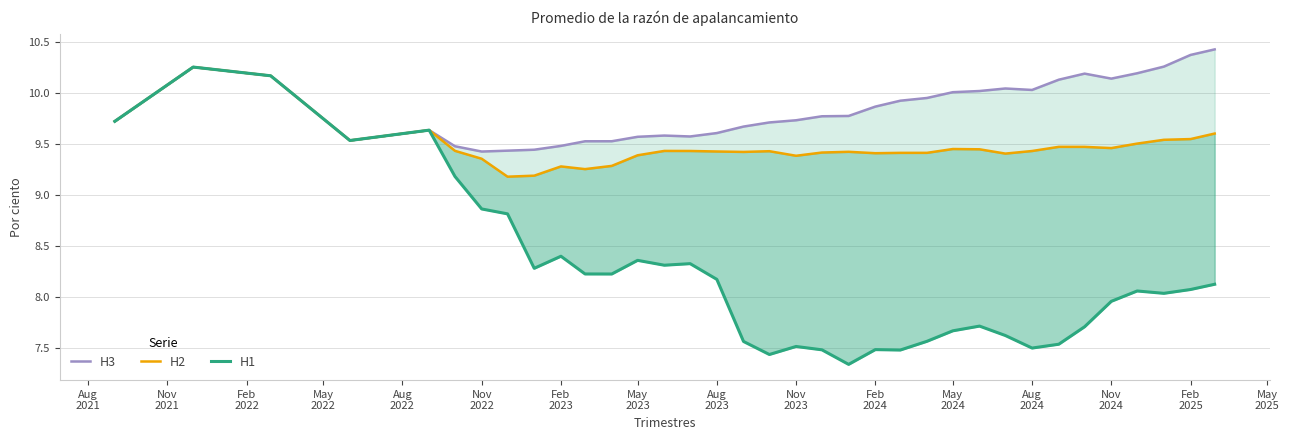

At how many categories does at least one series exceed 7?

35